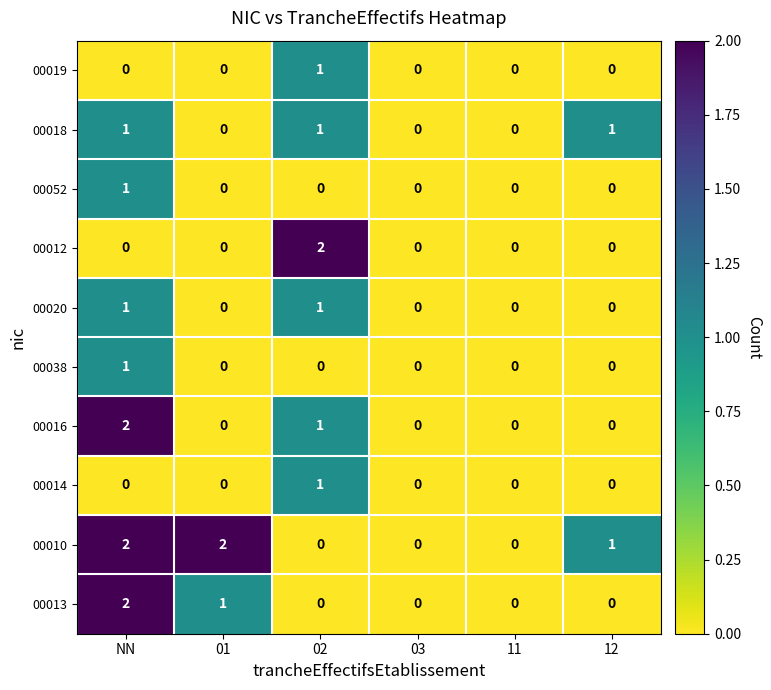

At which label does 00010 first exceed 1?

NN